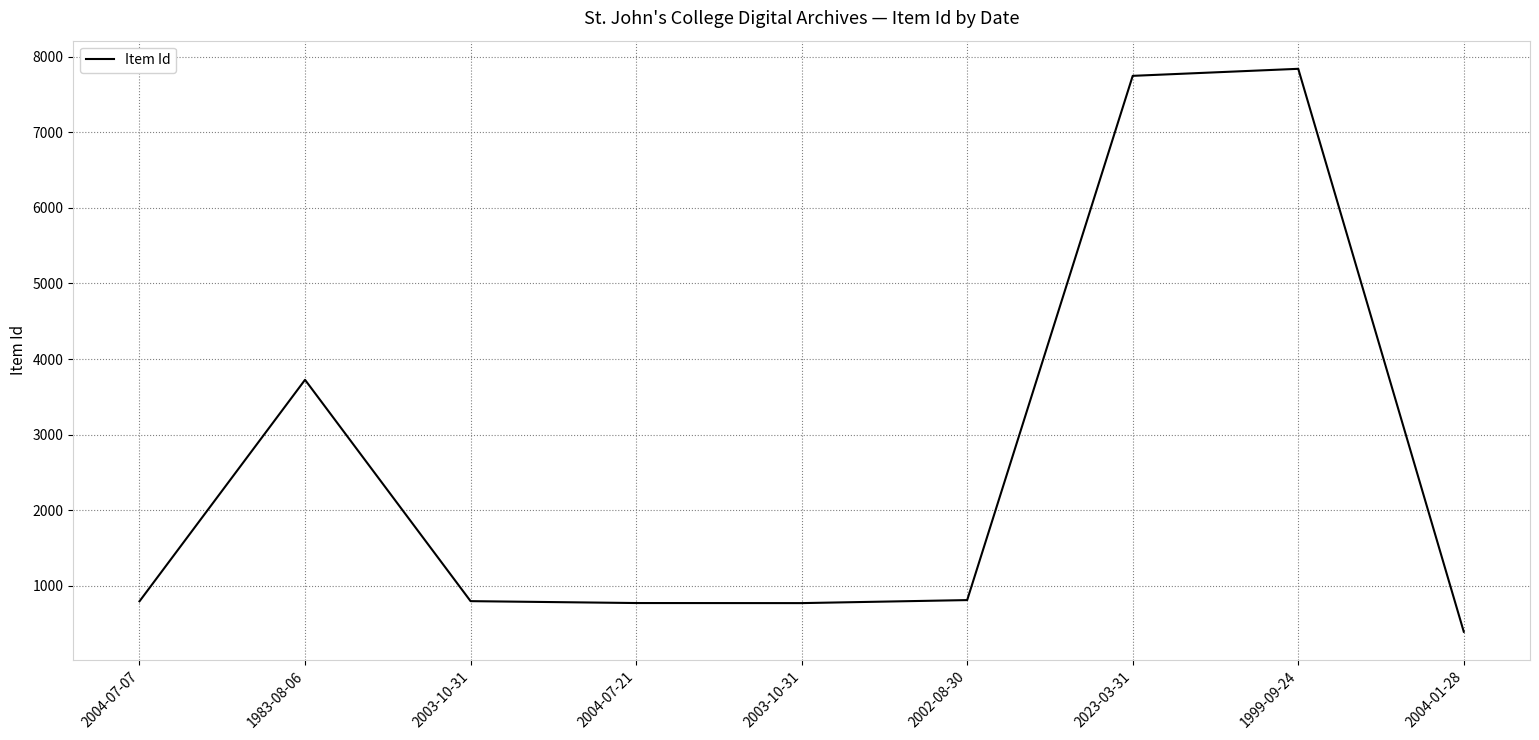

List the labels in order of value, largest first.

1999-09-24, 2023-03-31, 1983-08-06, 2002-08-30, 2003-10-31, 2004-07-07, 2004-07-21, 2003-10-31, 2004-01-28